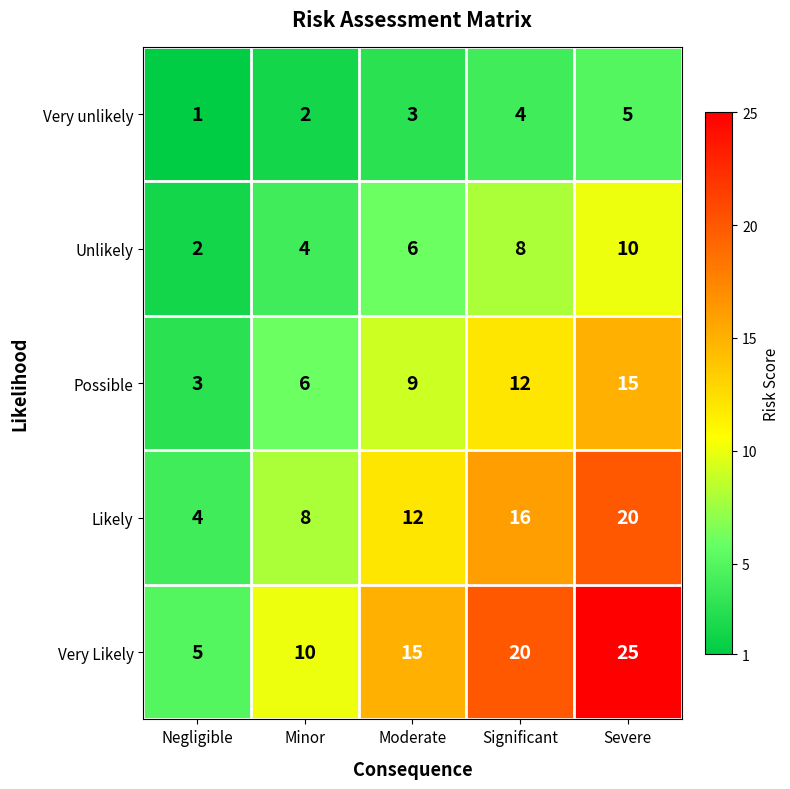

What is the maximum value shown in the chart?

25